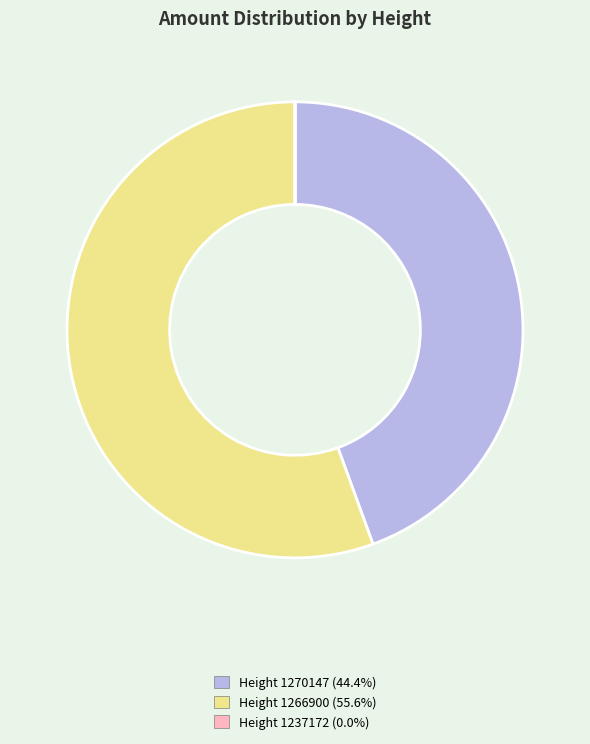

Does any single category account for the majority?

Yes